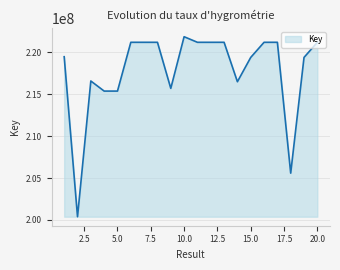

What is the difference between the maximum and minimum values?

21485272